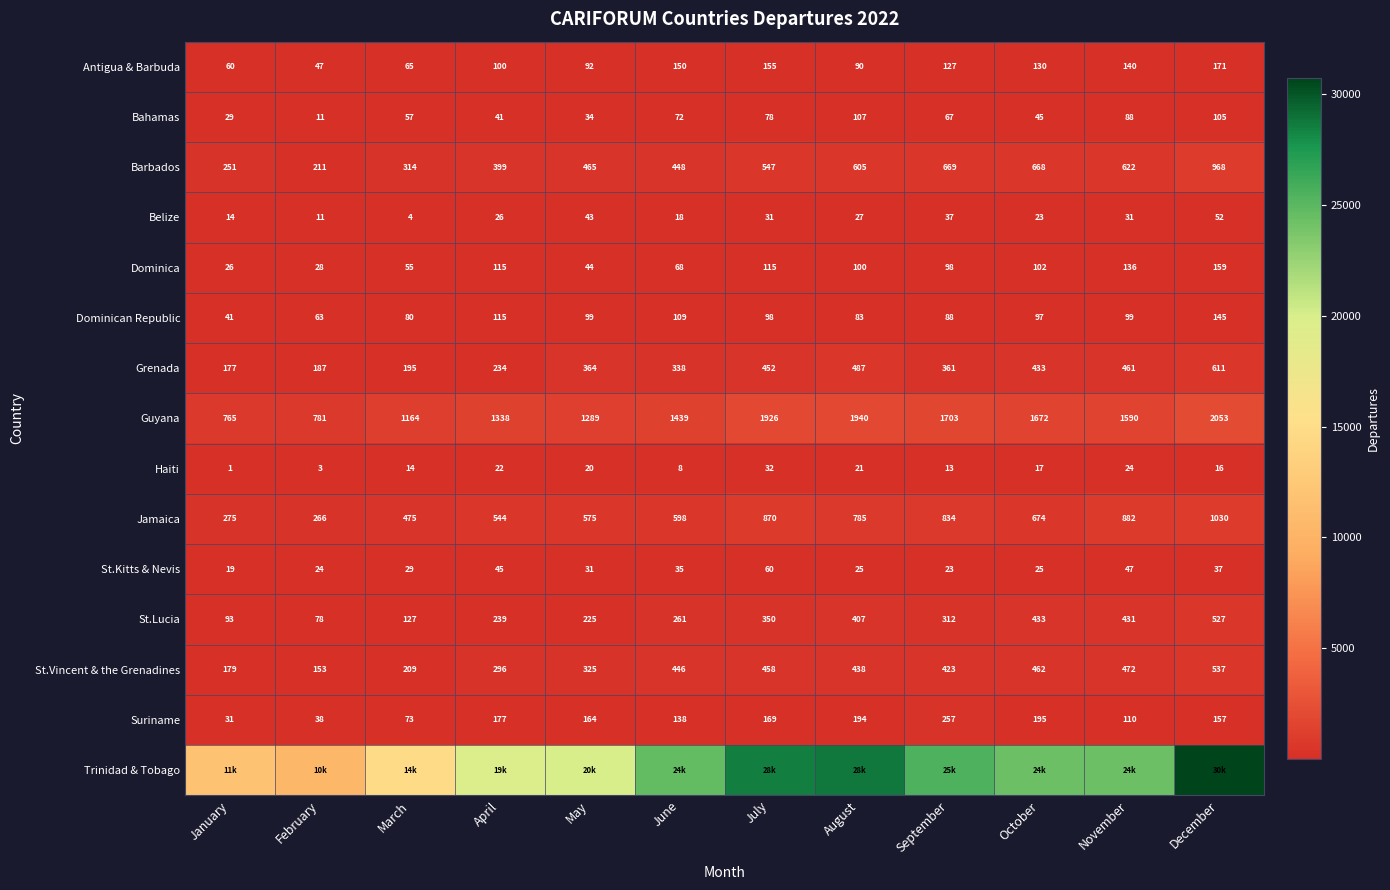

Count the number of categories in the chart.

12